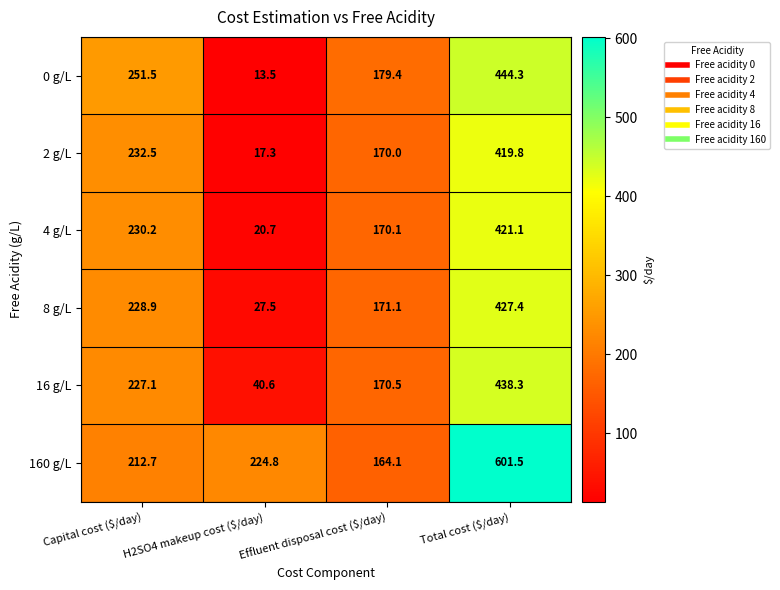

What is the maximum value shown in the chart?

601.5